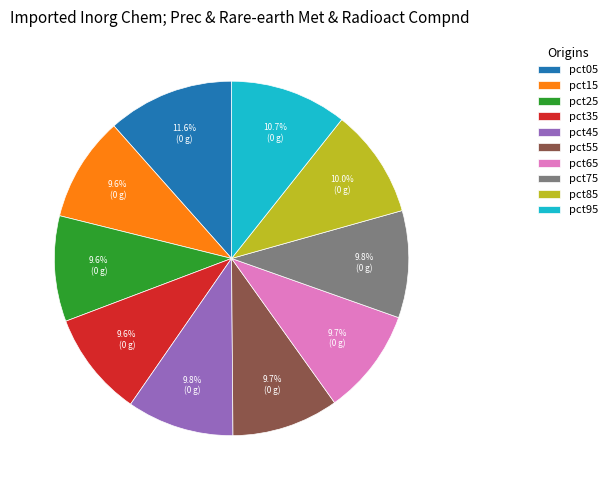

To the nearest percent, what is the average slice percentage?

10%